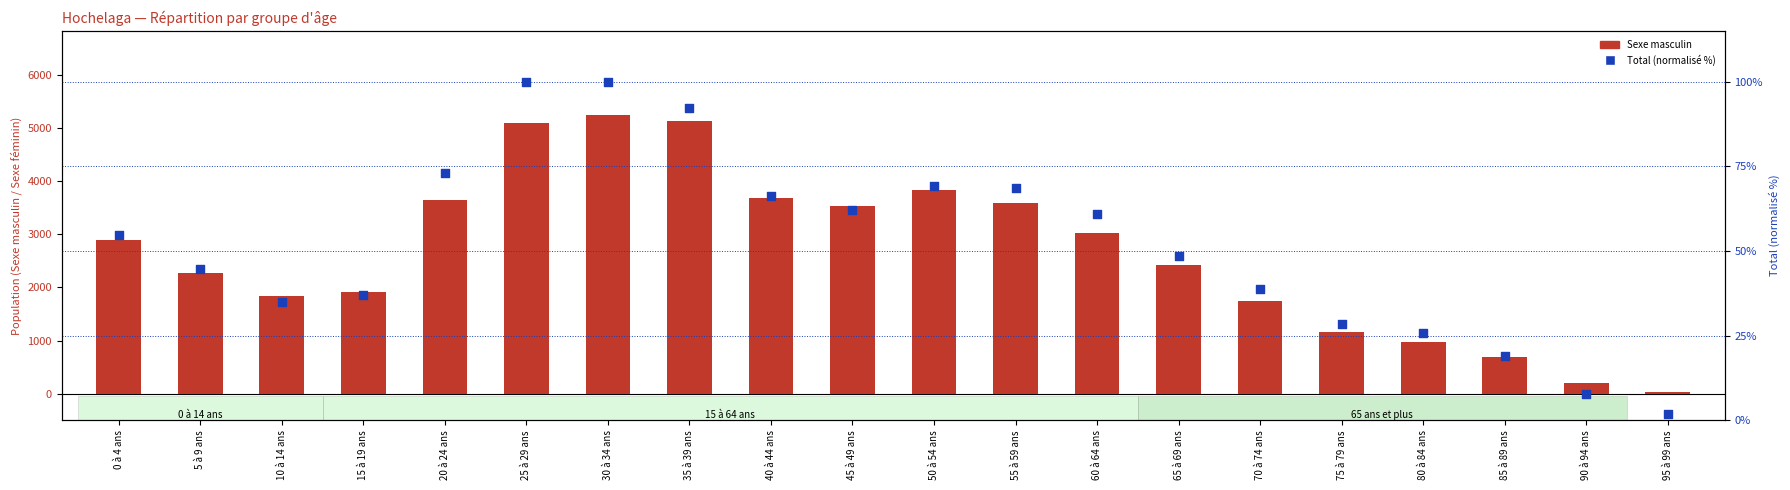

Which series contains the highest Y value?

Sexe masculin